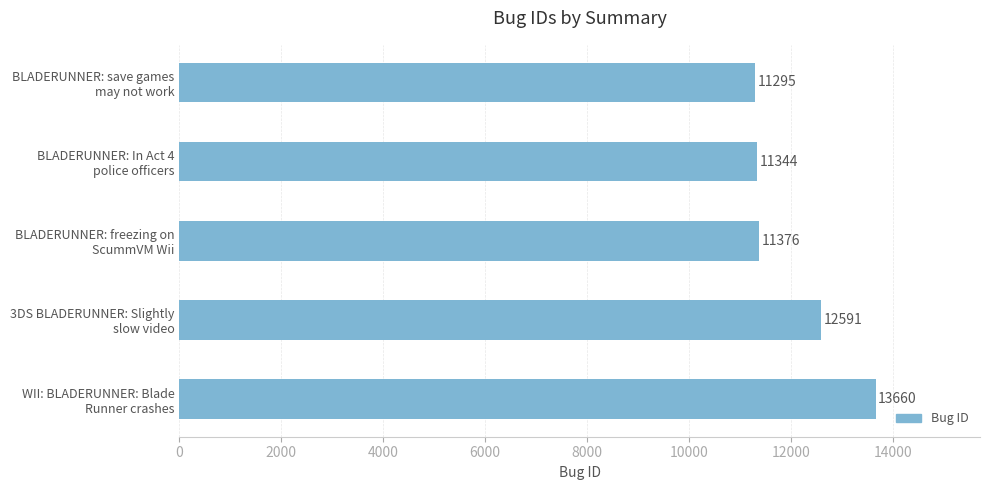

What is the greatest value displayed?

13660